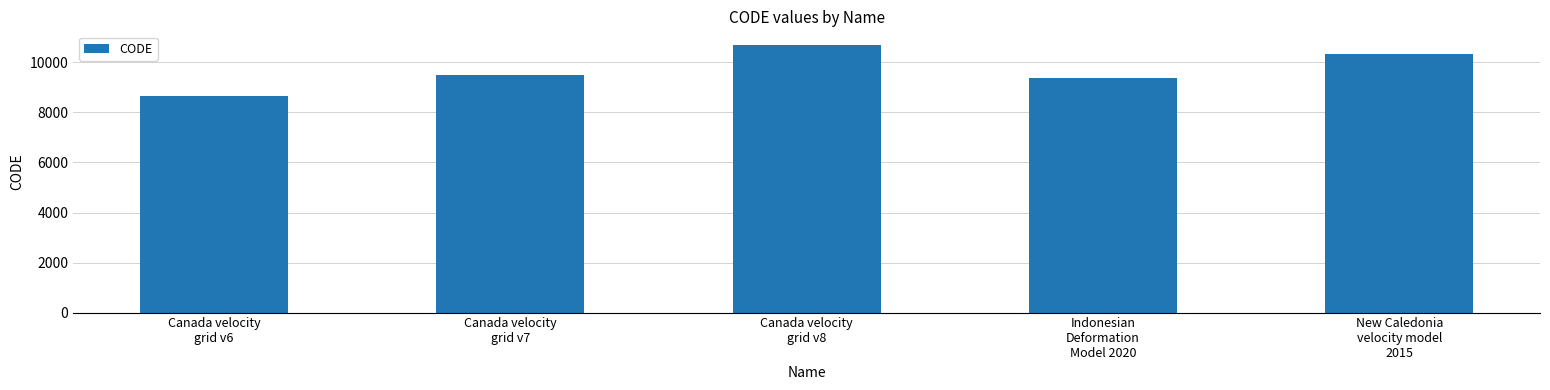

Is it true that the value at Canada velocity
grid v7 is 9483?

True